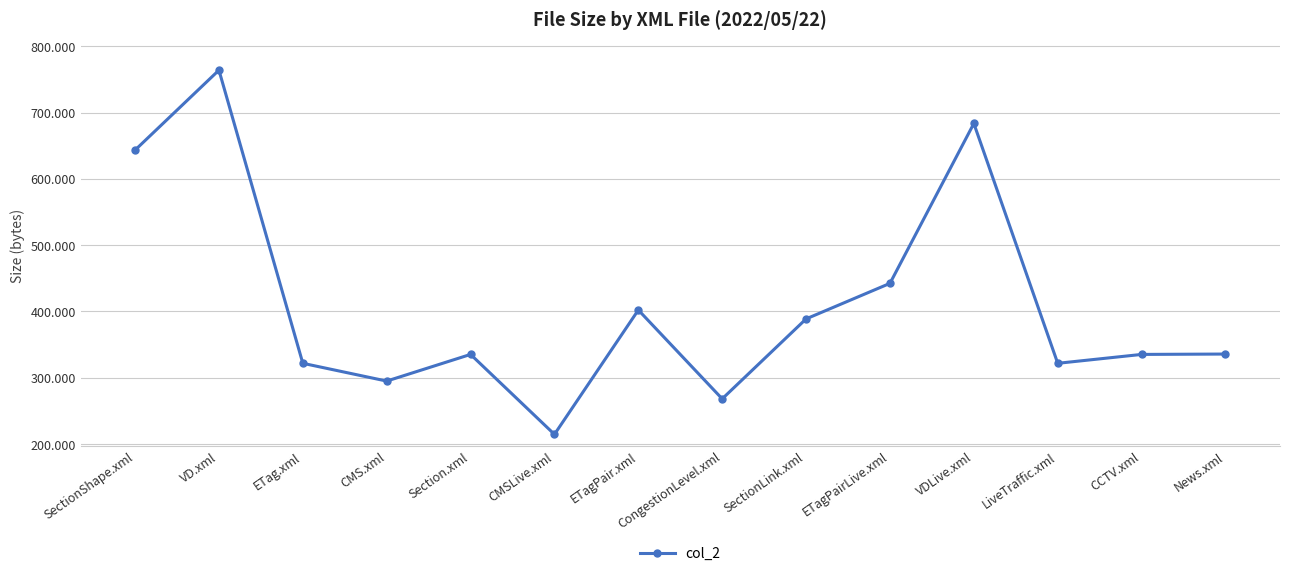

Where is the first local maximum?

VD.xml